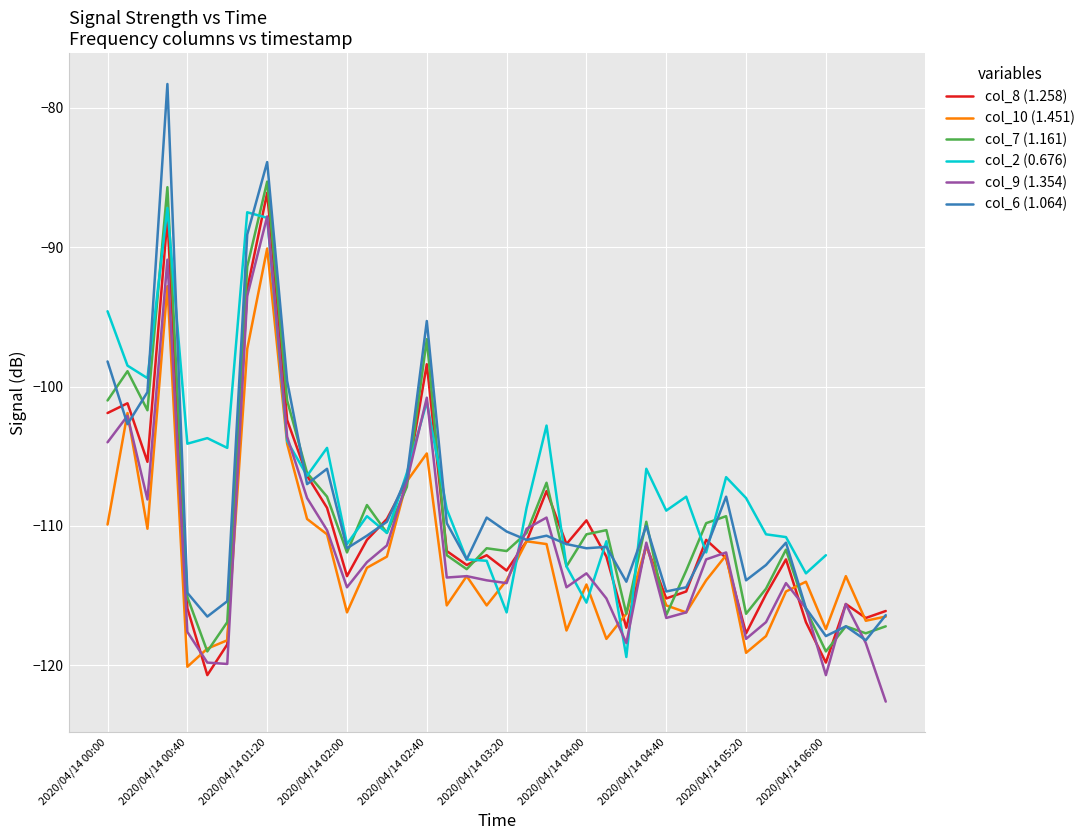

How many lines are shown in the chart?

6